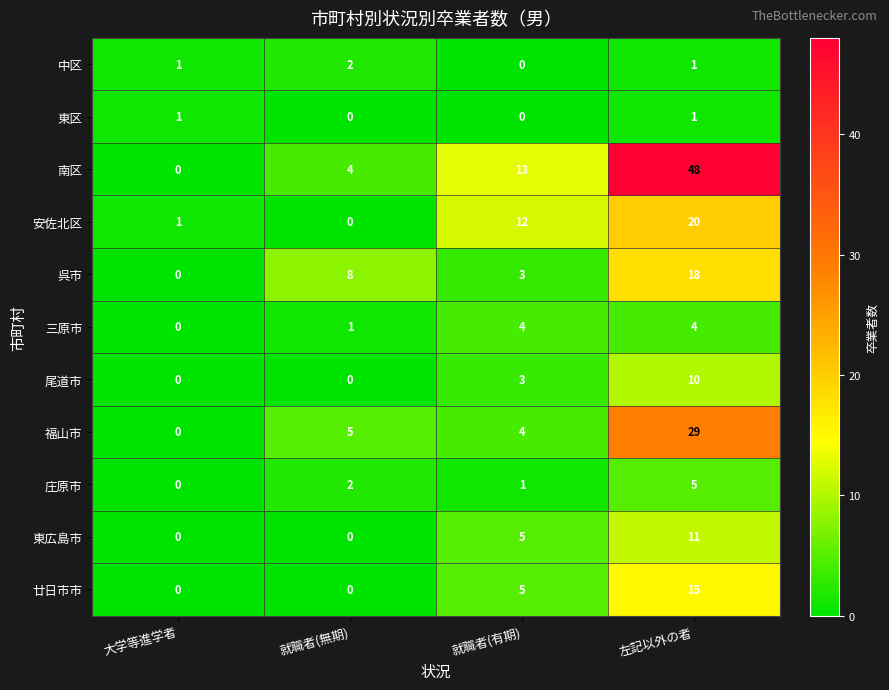

What is the difference between the 廿日市市 values at 左記以外の者 and 大学等進学者?

15